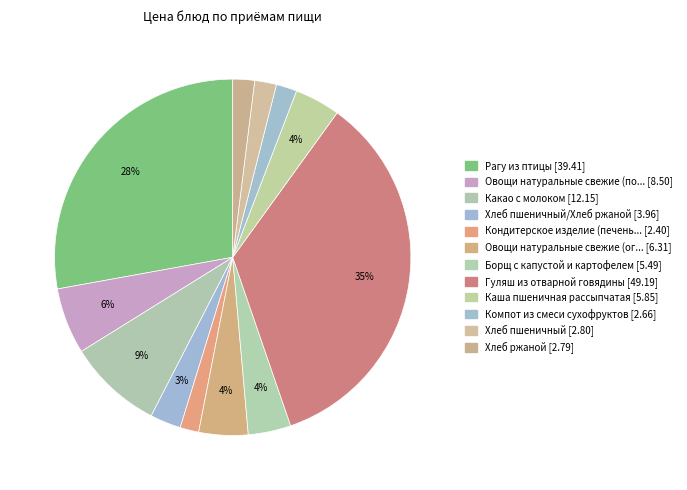

How many segments does this pie chart have?

12